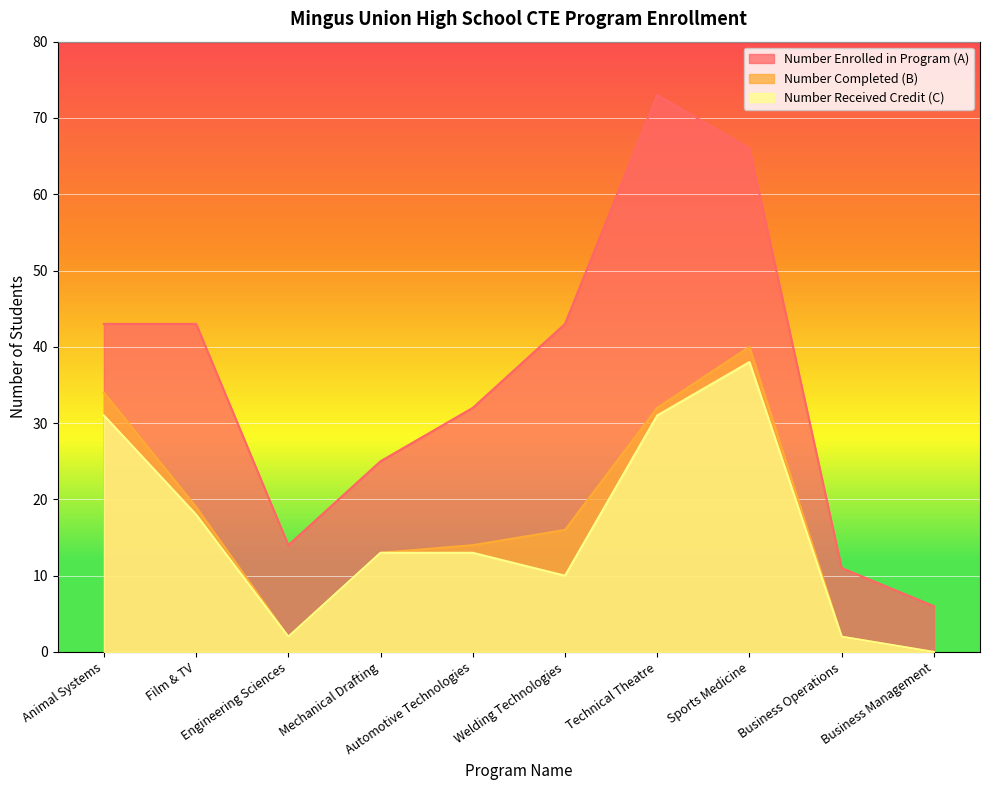

Reading left to right, what are all the values shown in this chart?

Number Enrolled in Program (A): Animal Systems=43	Film & TV=43	Engineering Sciences=14	Mechanical Drafting=25	Automotive Technologies=32	Welding Technologies=43	Technical Theatre=73	Sports Medicine=66	Business Operations=11	Business Management=6
Number Completed (B): Animal Systems=34	Film & TV=19	Engineering Sciences=2	Mechanical Drafting=13	Automotive Technologies=14	Welding Technologies=16	Technical Theatre=32	Sports Medicine=40	Business Operations=2	Business Management=0
Number Received Credit (C): Animal Systems=31	Film & TV=18	Engineering Sciences=2	Mechanical Drafting=13	Automotive Technologies=13	Welding Technologies=10	Technical Theatre=31	Sports Medicine=38	Business Operations=2	Business Management=0